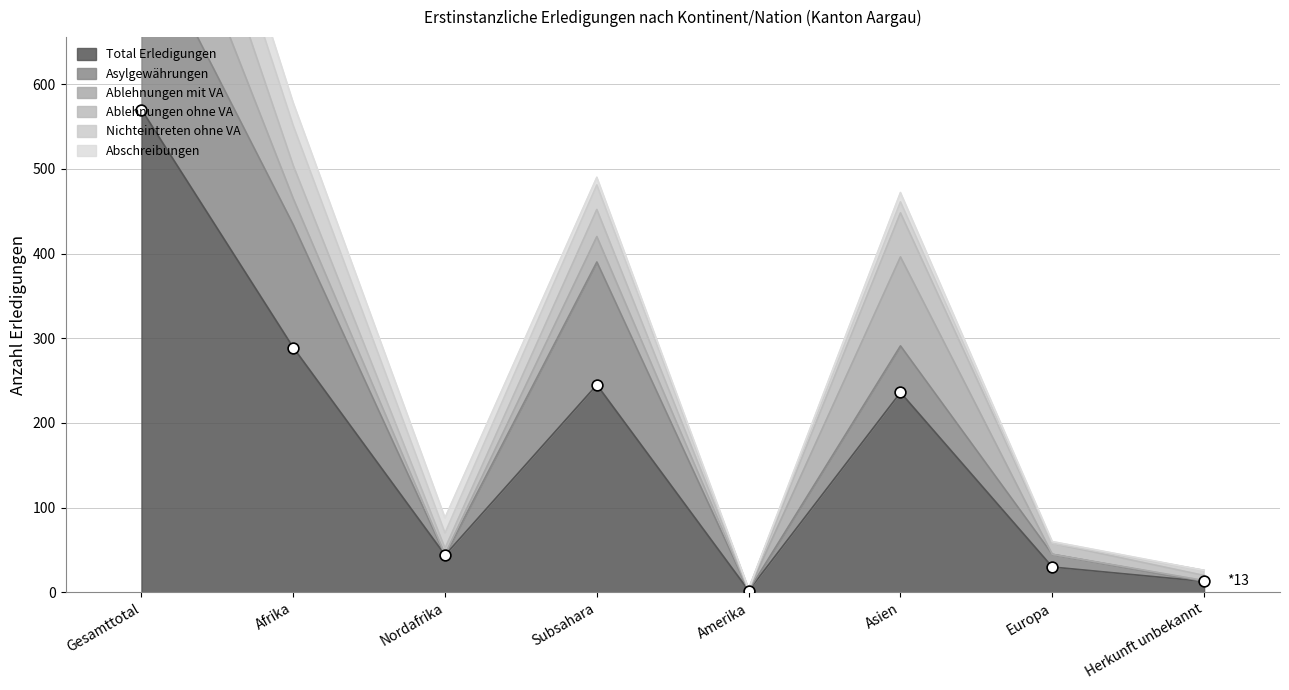

Is the value of Abschreibungen at Nordafrika greater than the value of Ablehnungen ohne VA at Europa?

Yes